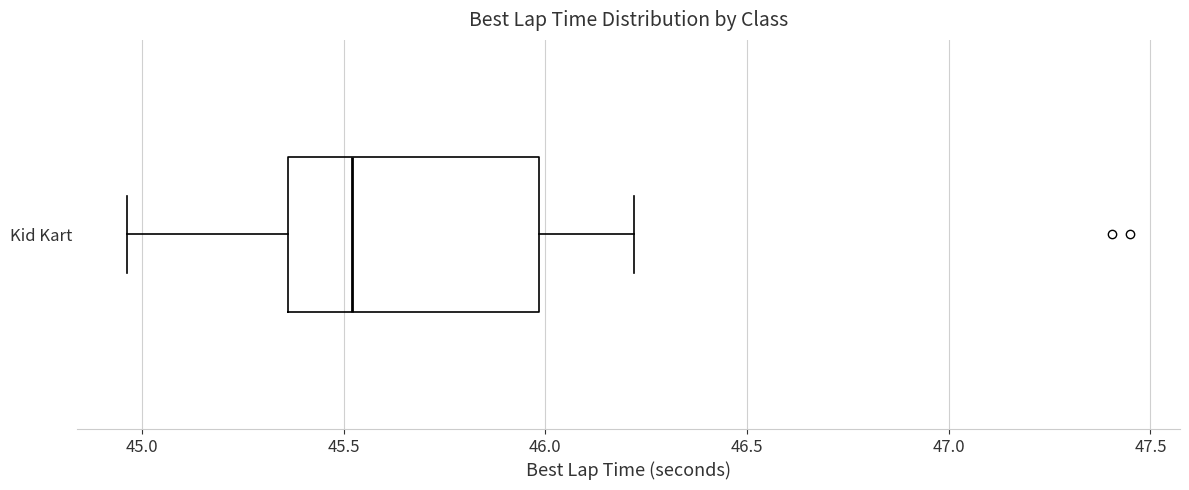

Where does the left whisker of the box for Kid Kart end on the x-axis? The values are not printed on the chart, so give them approximately, as read against the axis.

44.95